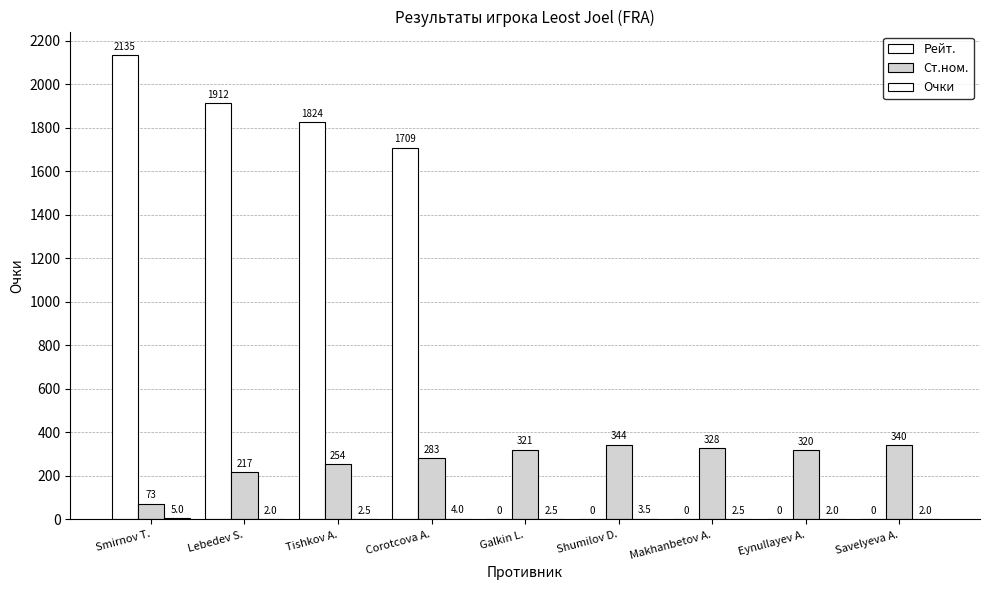

Does the chart contain stacked bars?

No